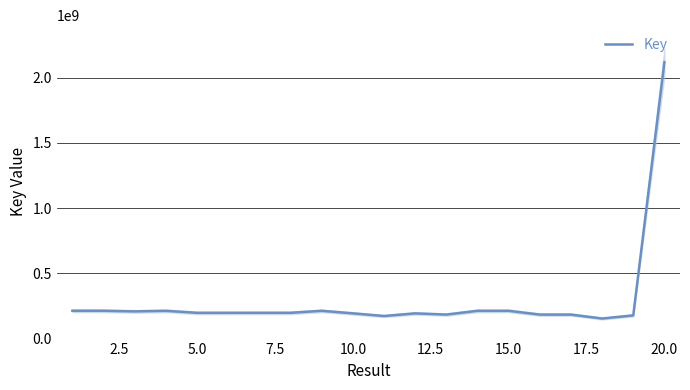

True or false: the data shows 197387341 at 12.5.

True